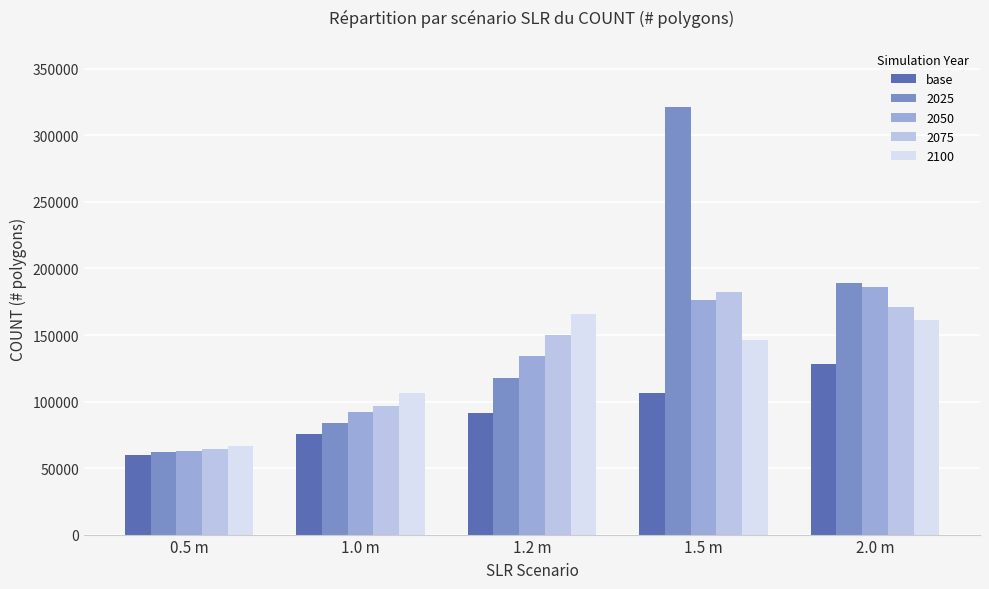

What is the difference between the highest and lowest values at 1.5 m?

215373